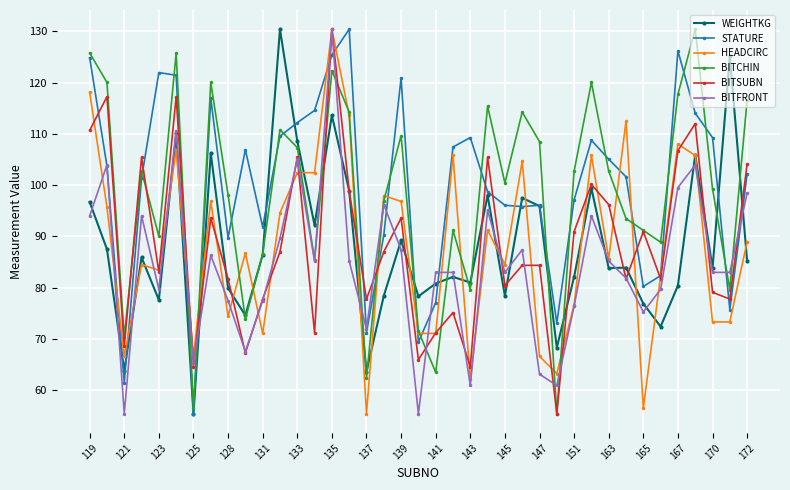

What is the sum of all BITCHIN values?

3821.0